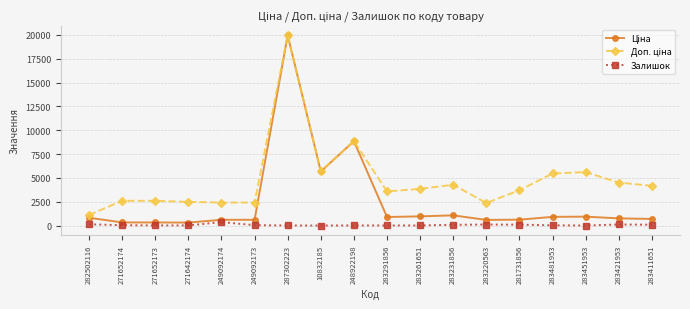

How many data points does each series have?

18